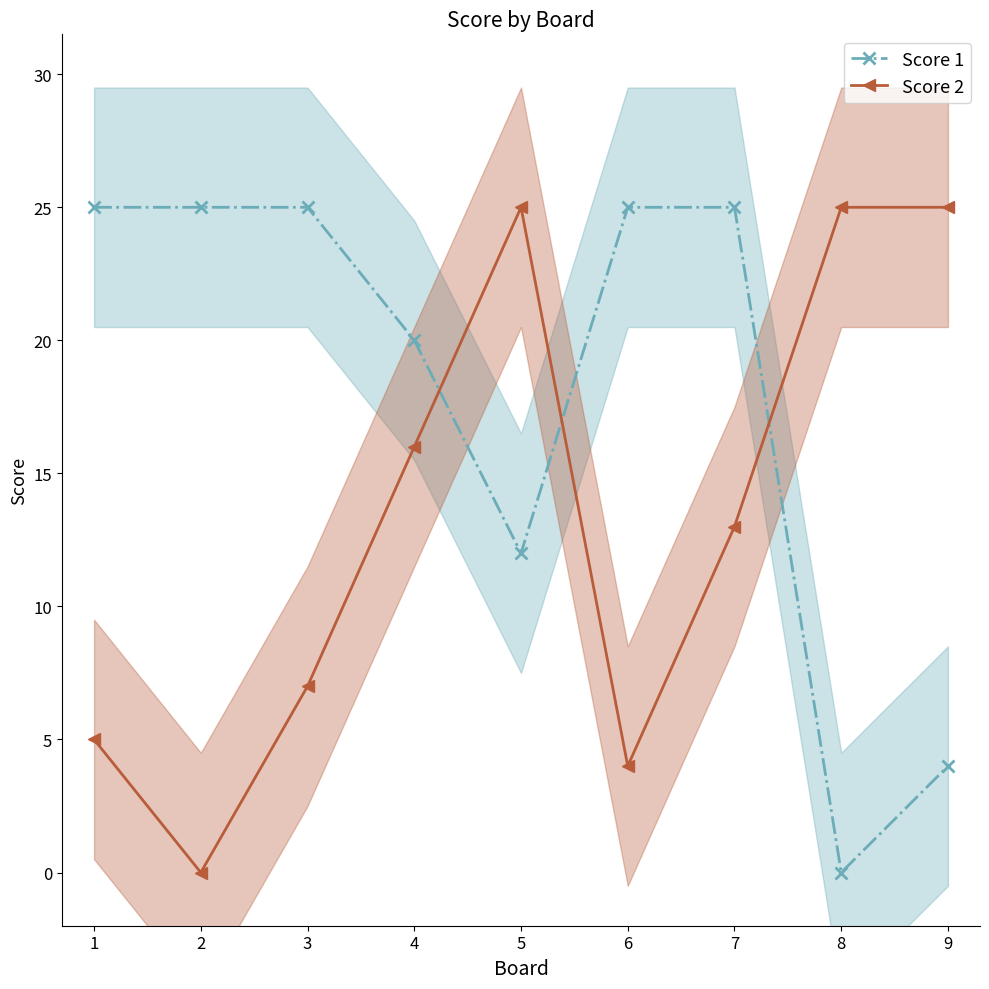

Where do Score 1 and Score 2 first cross each other?

4 and 5